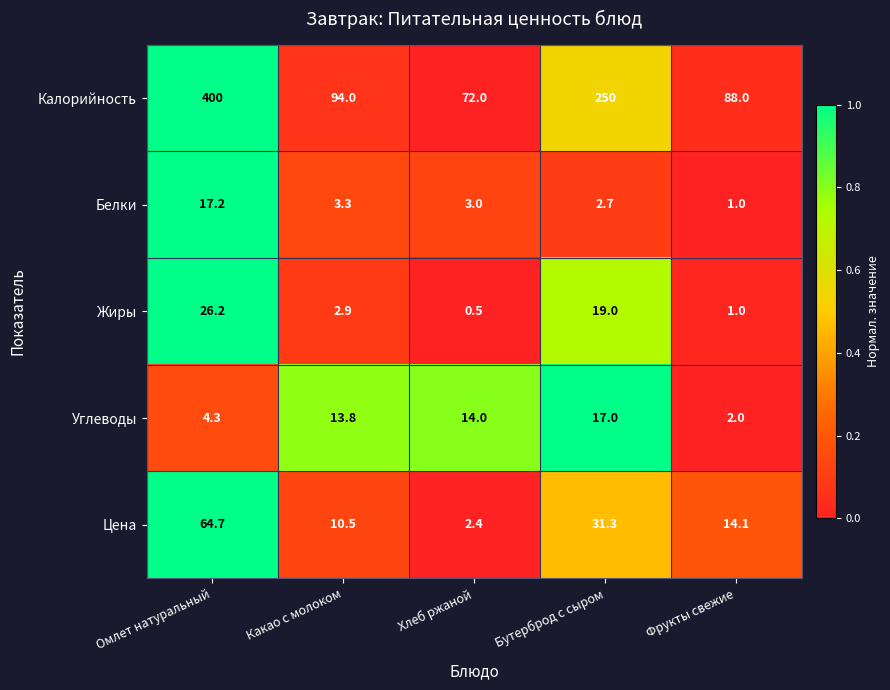

Which series has the widest spread of values?

Калорийность